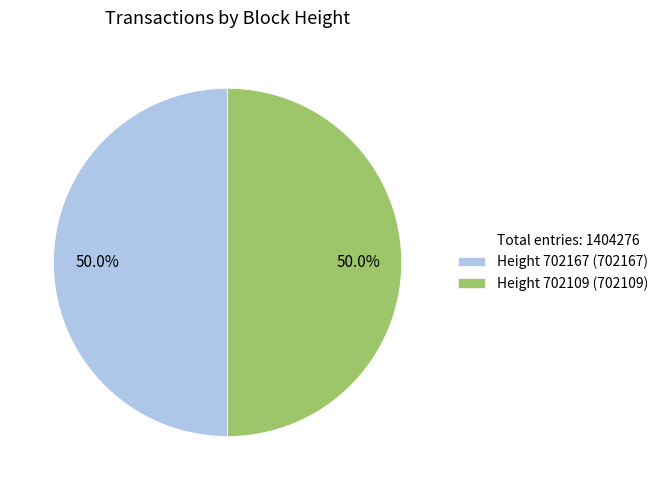

How many slices are in this pie chart?

2